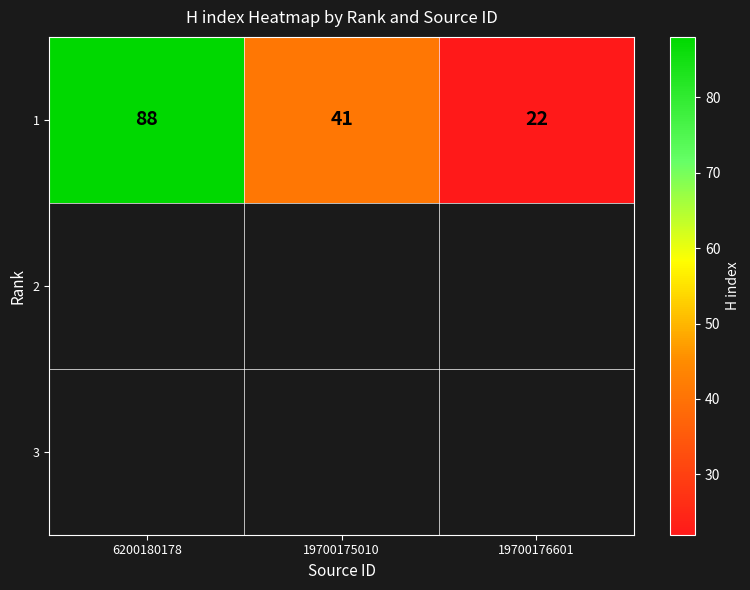

Rank the categories by value from highest to lowest.

6200180178, 19700175010, 19700176601